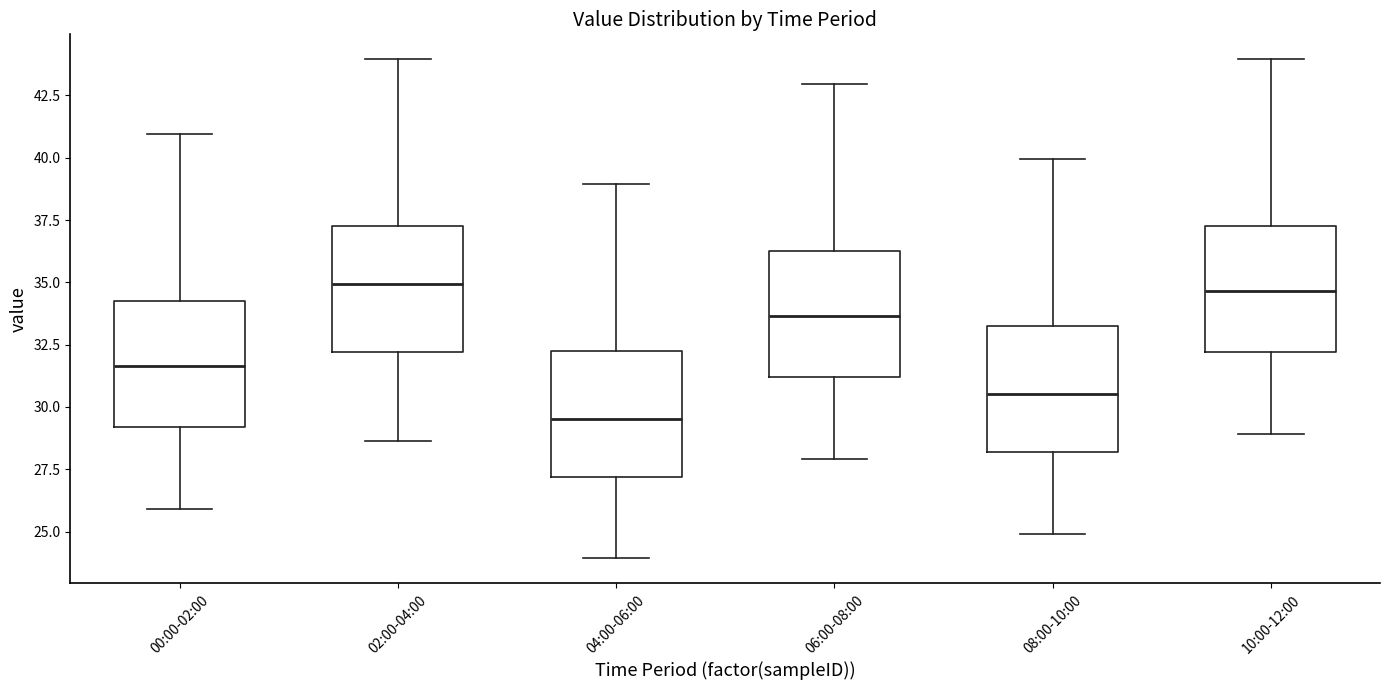

Reading left to right, transcribe this box plot: for each box, give where its median line is, the range the box spans, and where its two whiskers end, as read against the y-axis. The values are not printed on the chart, so give them approximately, as read against the axis.

00:00-02:00: median 31.5, box 29.0 to 34.5, whiskers 26.0 to 41.0
02:00-04:00: median 35.0, box 32.0 to 37.5, whiskers 28.5 to 44.0
04:00-06:00: median 29.5, box 27.0 to 32.5, whiskers 24.0 to 39.0
06:00-08:00: median 33.5, box 31.0 to 36.5, whiskers 28.0 to 43.0
08:00-10:00: median 30.5, box 28.0 to 33.5, whiskers 25.0 to 40.0
10:00-12:00: median 34.5, box 32.0 to 37.5, whiskers 29.0 to 44.0